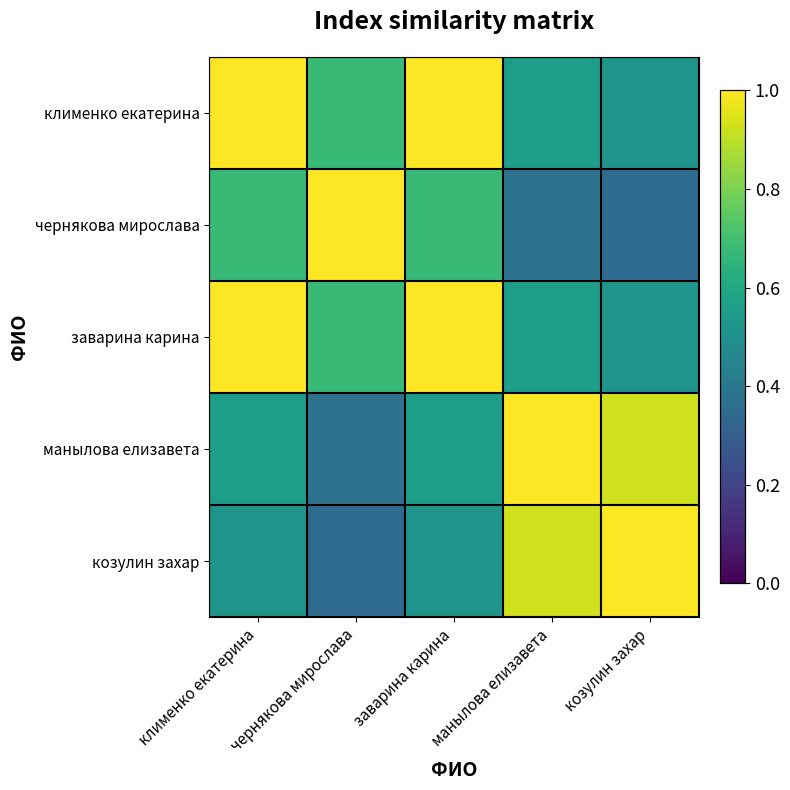

Reading right to left, extract all data points from this chart.

клименко екатерина: козулин захар=0.5	манылова елизавета=0.6	заварина карина=1.0	чернякова мирослава=0.7	клименко екатерина=1.0
чернякова мирослава: козулин захар=0.4	манылова елизавета=0.4	заварина карина=0.7	чернякова мирослава=1.0	клименко екатерина=0.7
заварина карина: козулин захар=0.5	манылова елизавета=0.6	заварина карина=1.0	чернякова мирослава=0.7	клименко екатерина=1.0
манылова елизавета: козулин захар=0.9	манылова елизавета=1.0	заварина карина=0.6	чернякова мирослава=0.4	клименко екатерина=0.6
козулин захар: козулин захар=1.0	манылова елизавета=0.9	заварина карина=0.5	чернякова мирослава=0.4	клименко екатерина=0.5